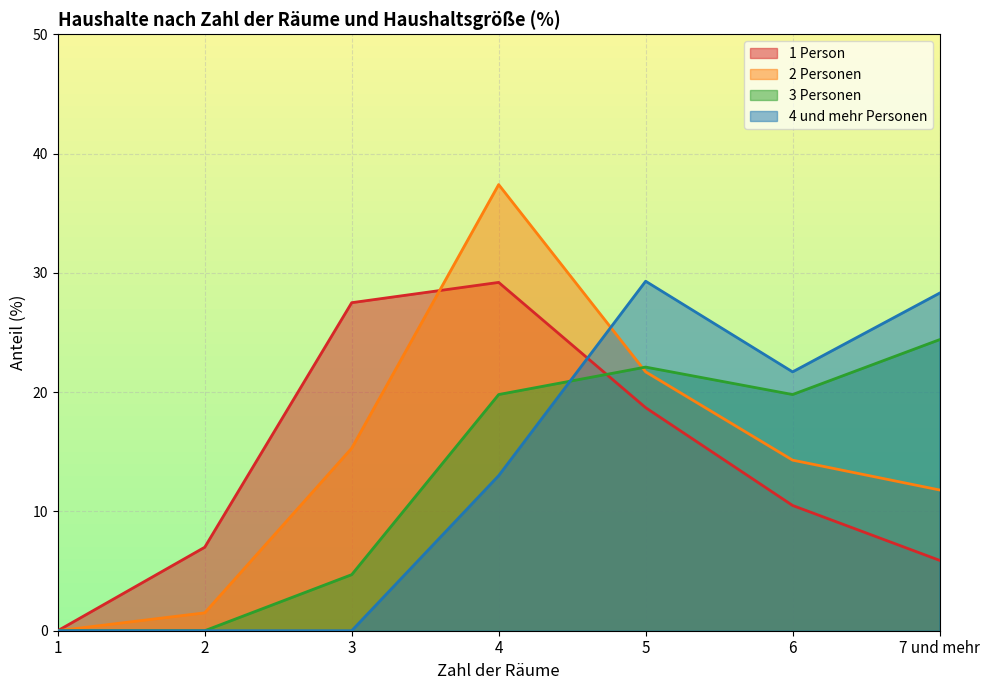

List the labels in order of 2 Personen value, largest first.

4, 5, 3, 6, 7 und mehr, 2, 1